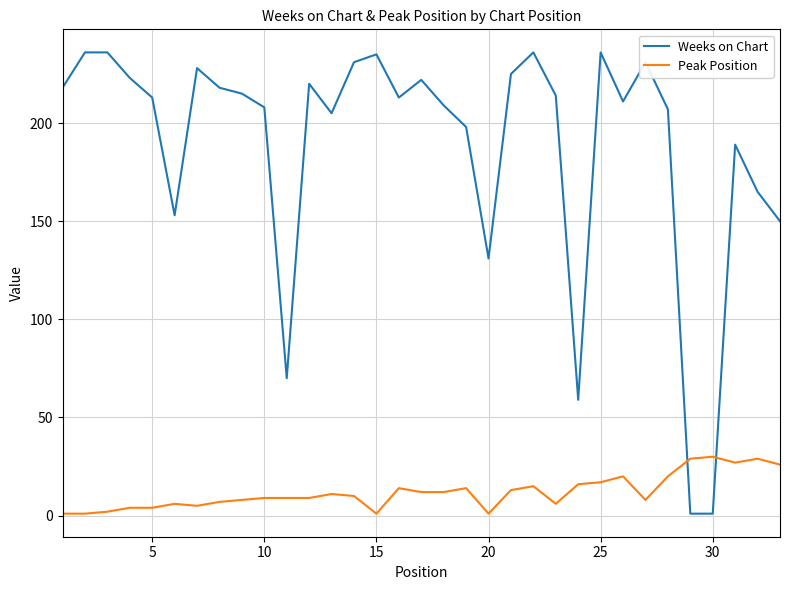

What is the highest value of the Peak Position series?

30